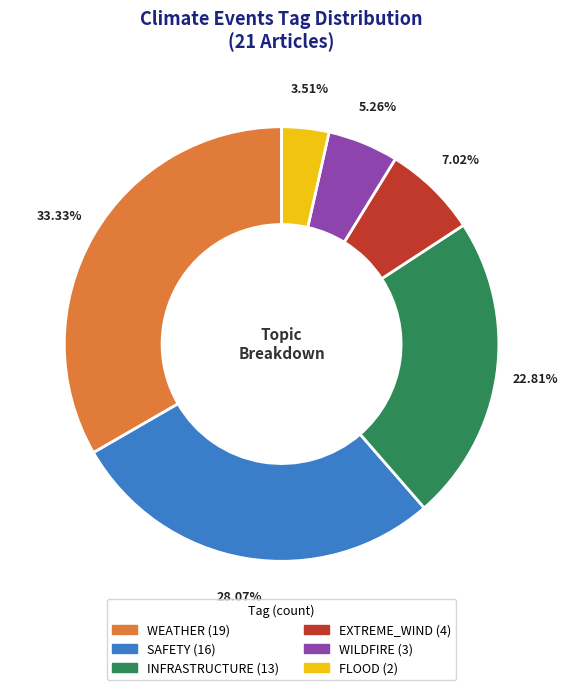

Approximately how many times larger is the value at SAFETY compared to WILDFIRE?

5.3